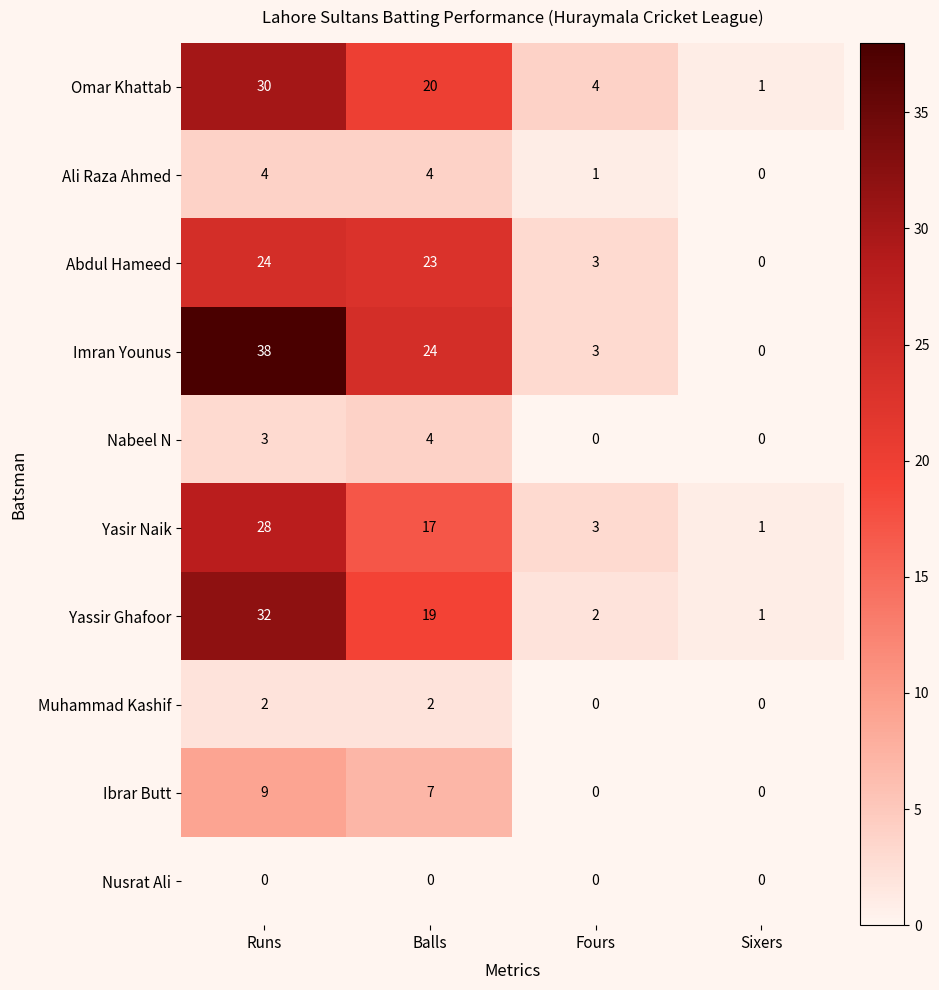

What is the total value across all series at Sixers?

3